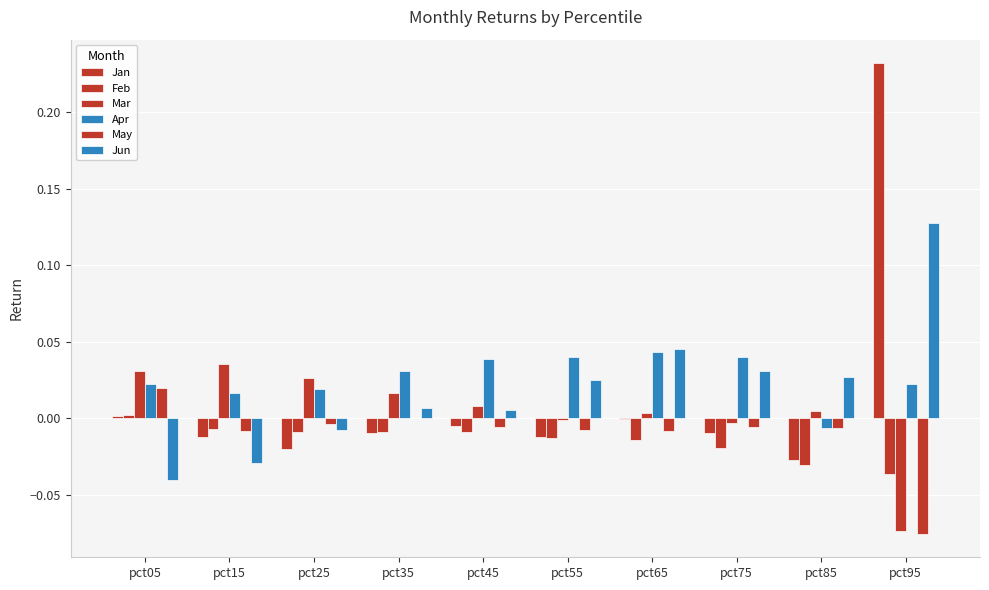

The value of Apr at pct05 is 0.0. True or false?

True